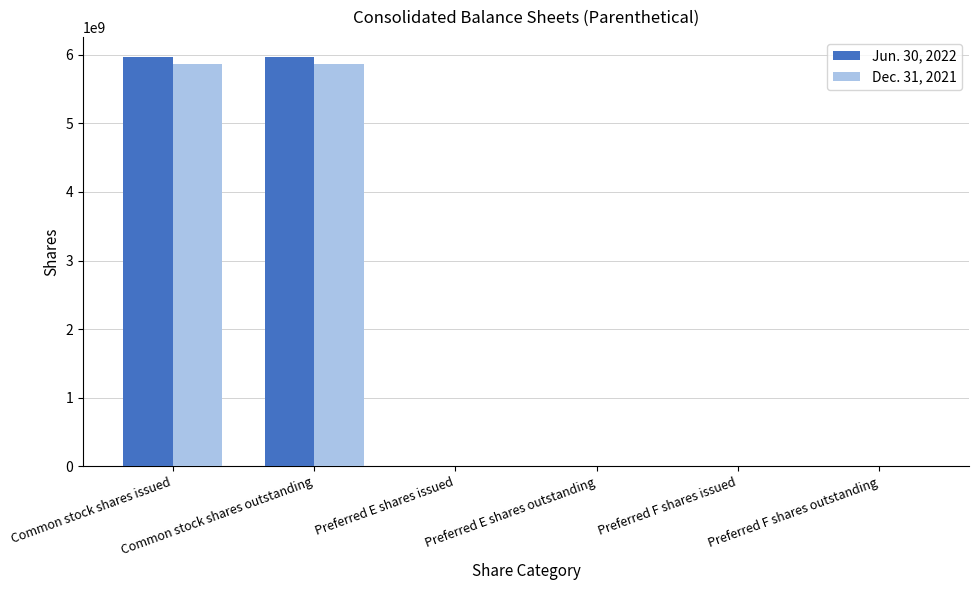

How many distinct data groups are displayed?

2